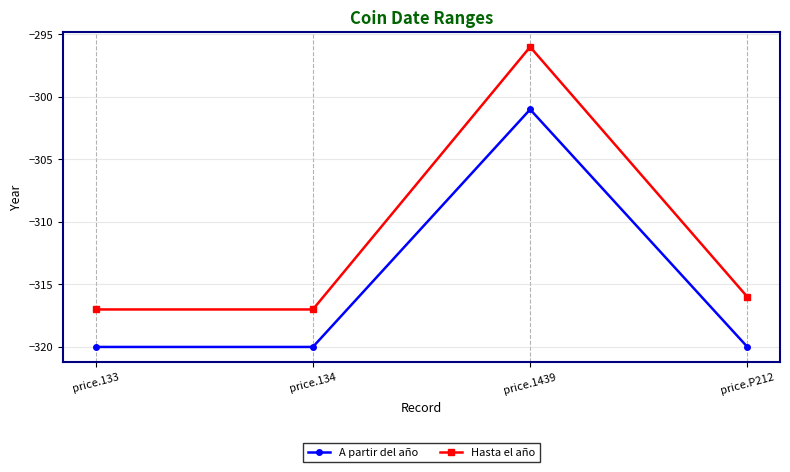

Rank the series by their average value, from lowest to highest.

A partir del año, Hasta el año